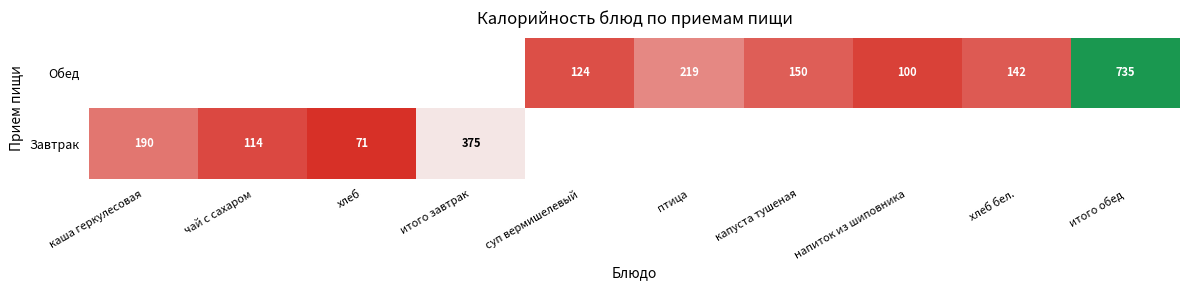

Is it true that Обед equals 100 at напиток из шиповника?

True